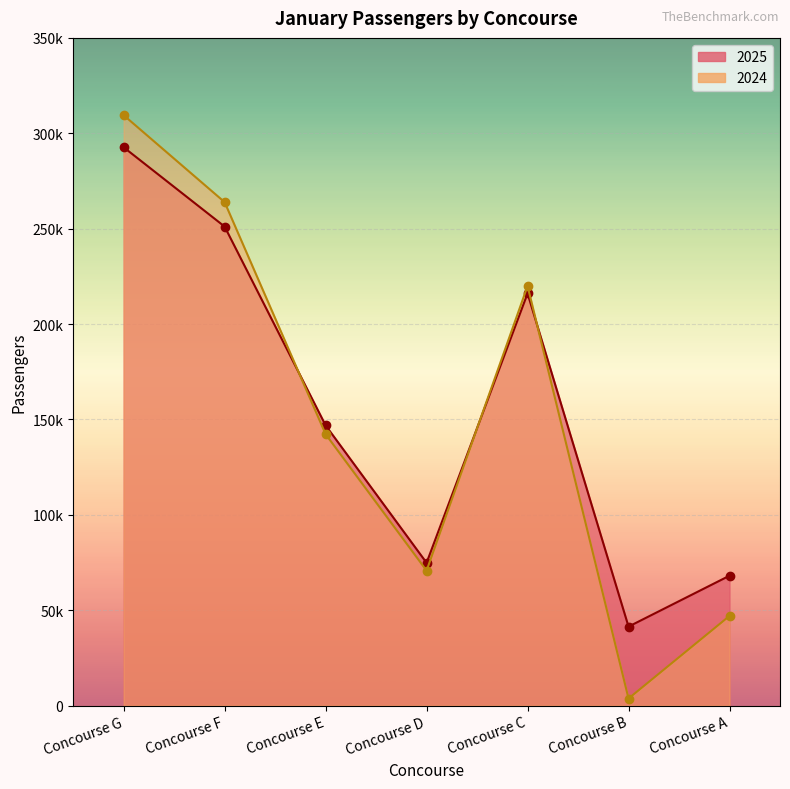

Reading left to right, what are all the values shown in this chart?

2025: Concourse G=292651	Concourse F=251085	Concourse E=146865	Concourse D=74813	Concourse C=216032	Concourse B=41363	Concourse A=68058
2024: Concourse G=309472	Concourse F=263894	Concourse E=142258	Concourse D=70710	Concourse C=219931	Concourse B=3665	Concourse A=46979